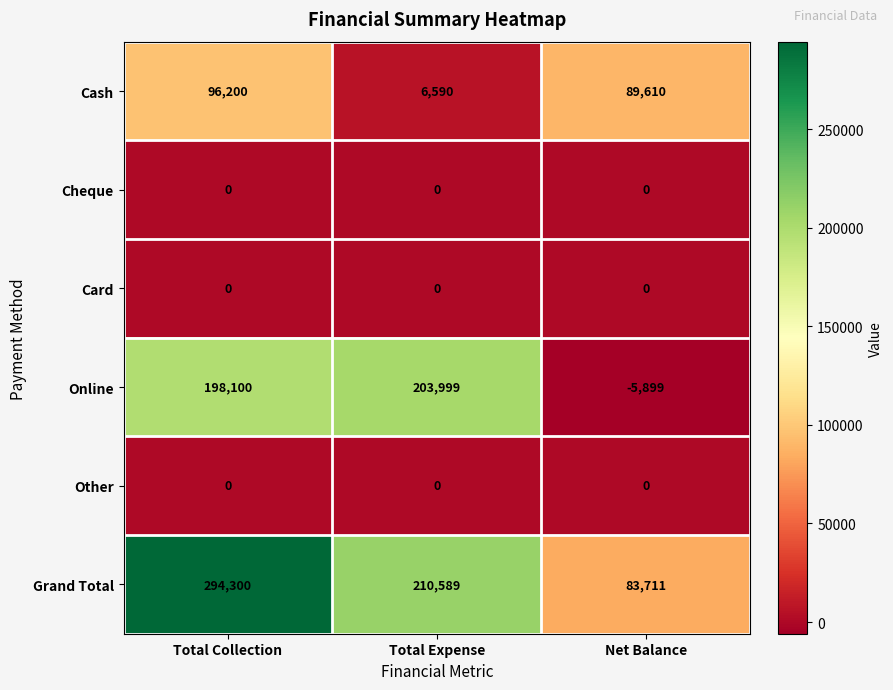

Count the Grand Total values in the range 83711 to 294300.

3